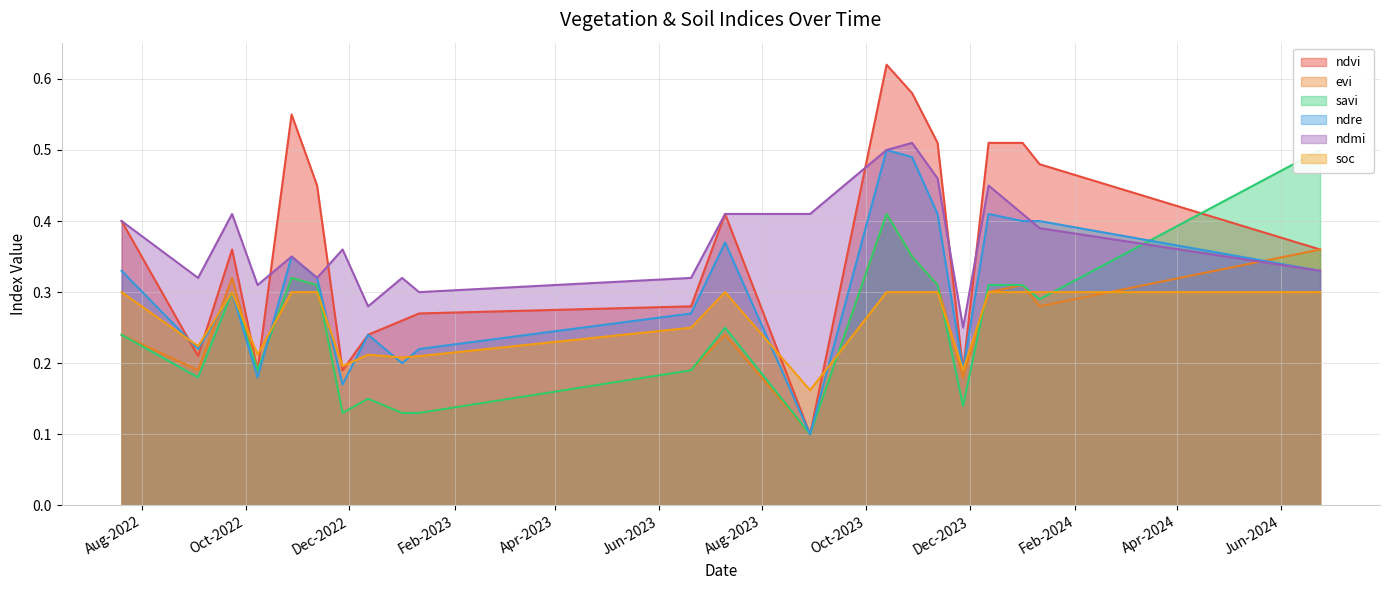

At which category is the sum across all series the highest?

13-10-2023